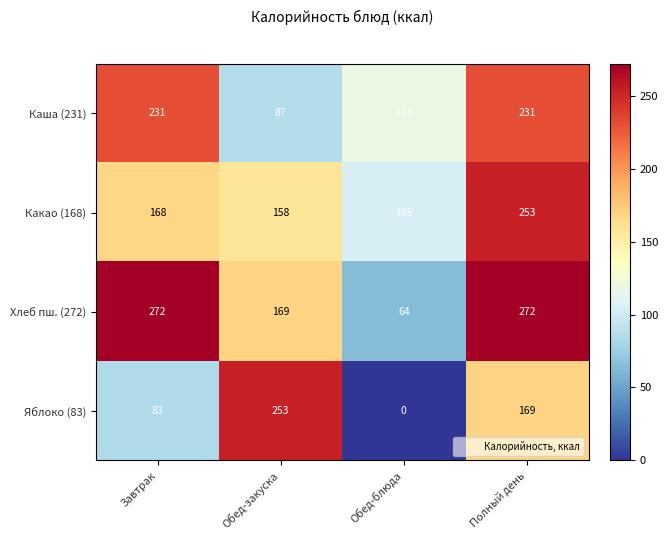

Is it true that Хлеб пш. (272) equals 64 at Обед-блюда?

True